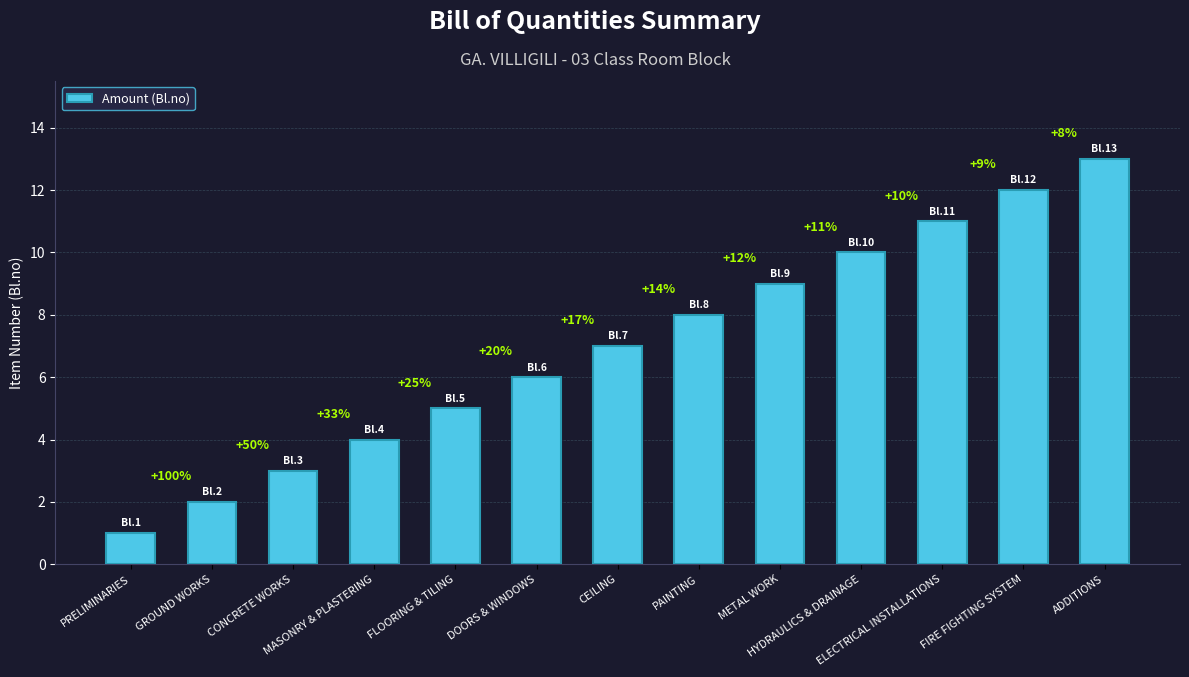

Does the chart contain any negative values?

No